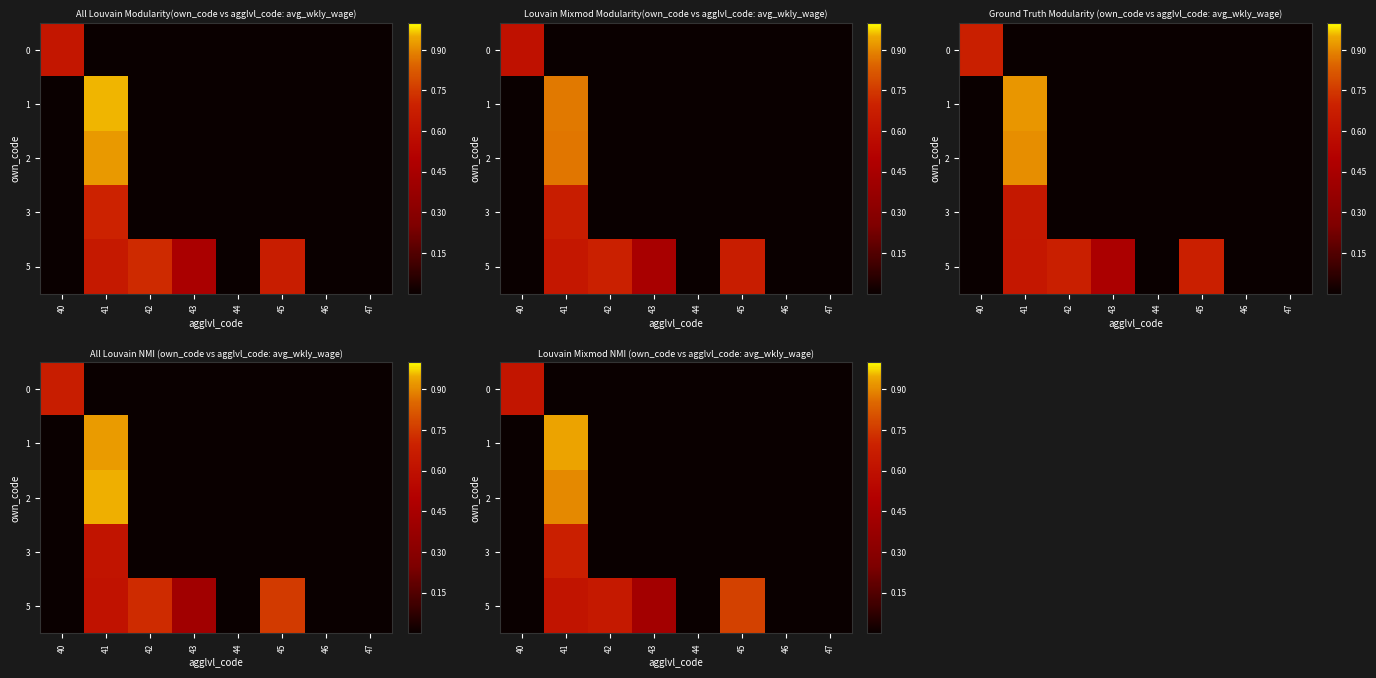

What is the average value of the 2 series?

0.1